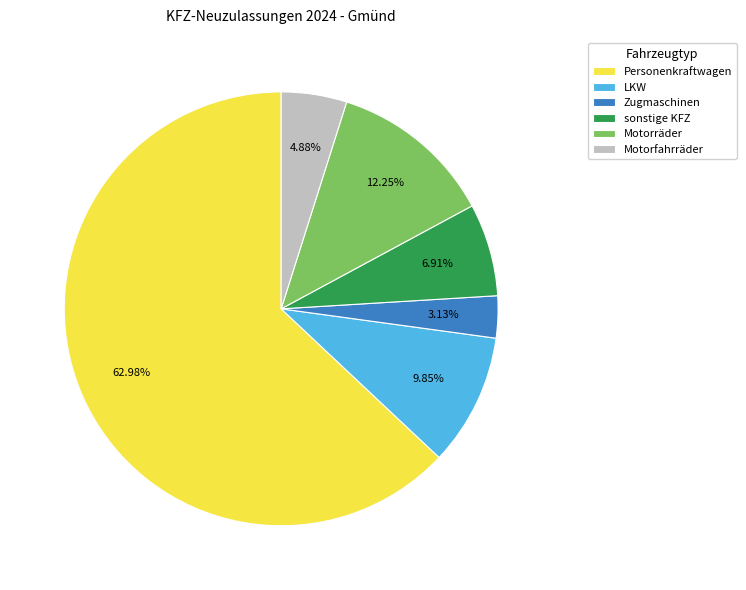

True or false: Personenkraftwagen accounts for 70% of the total.

False